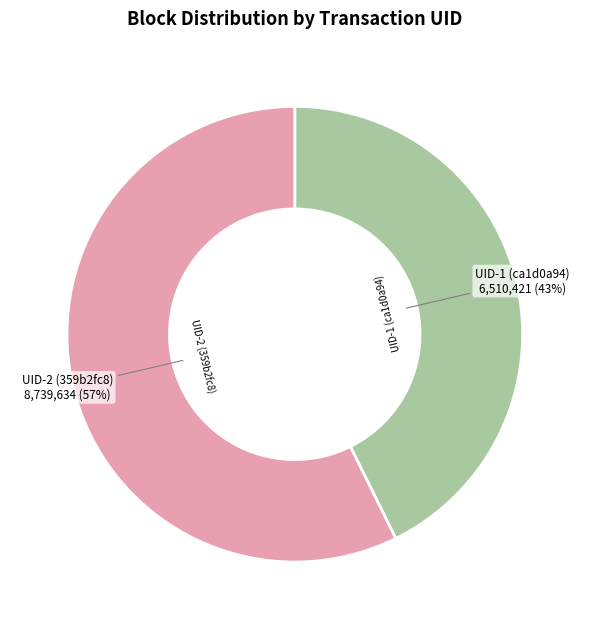

Does any single category account for the majority?

Yes